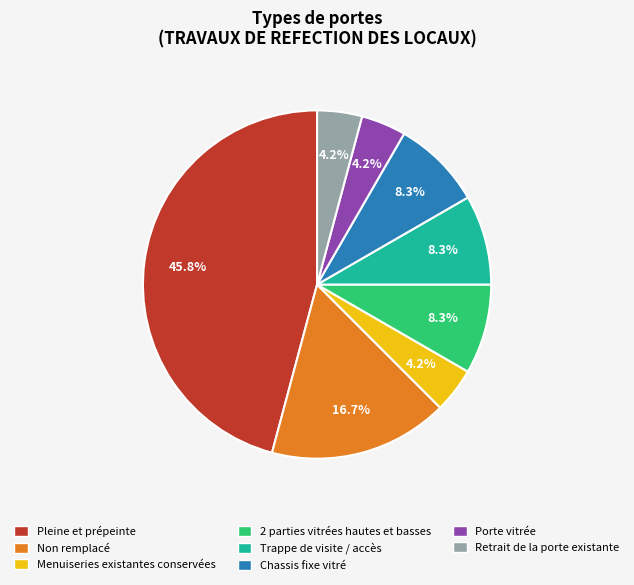

Which has a higher value, Pleine et prépeinte or Trappe de visite / accès?

Pleine et prépeinte